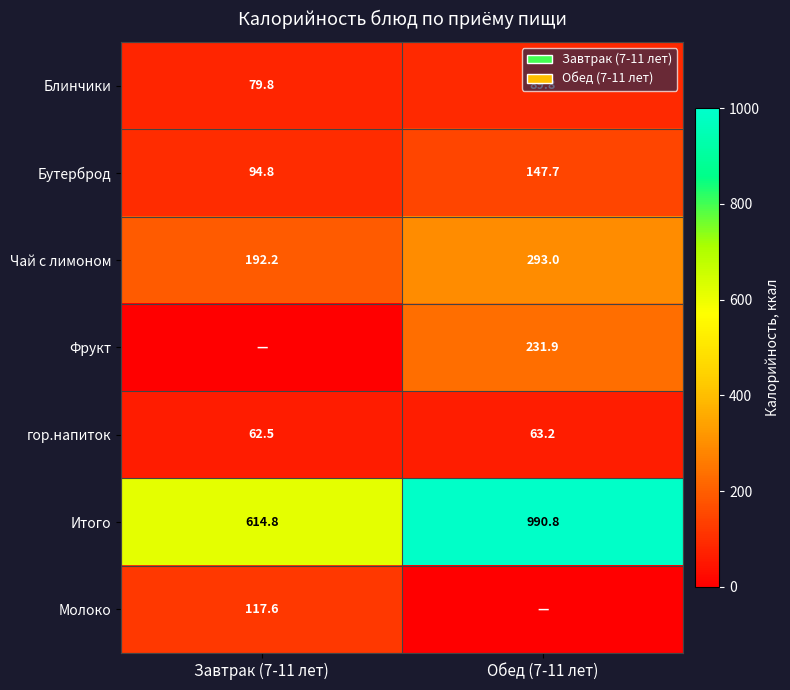

What is the difference between the гор.напиток values at Обед (7-11 лет) and Завтрак (7-11 лет)?

0.7